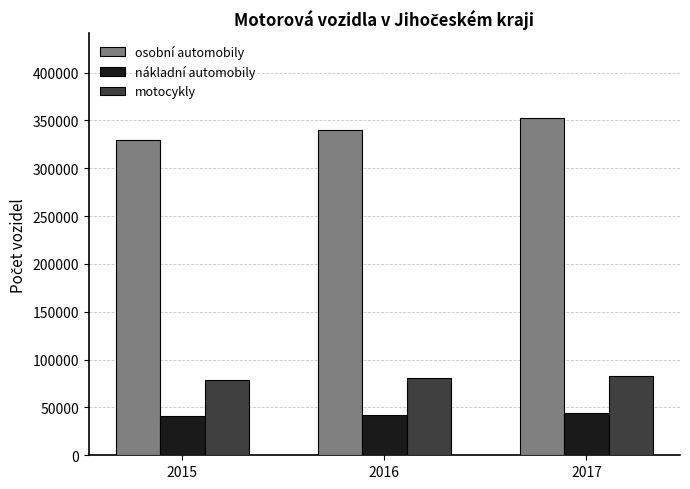

Which series has the largest total across all categories?

osobní automobily